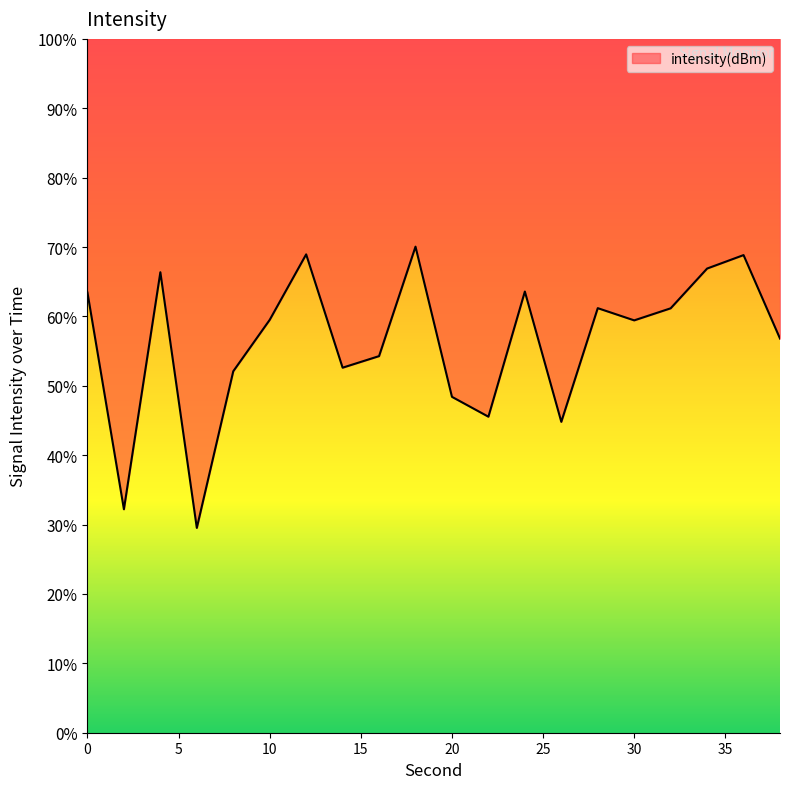

List the labels in order of value, smallest first.

6, 2, 26, 22, 20, 8, 14, 16, 38, 30, 10, 32, 28, 0, 24, 4, 34, 36, 12, 18